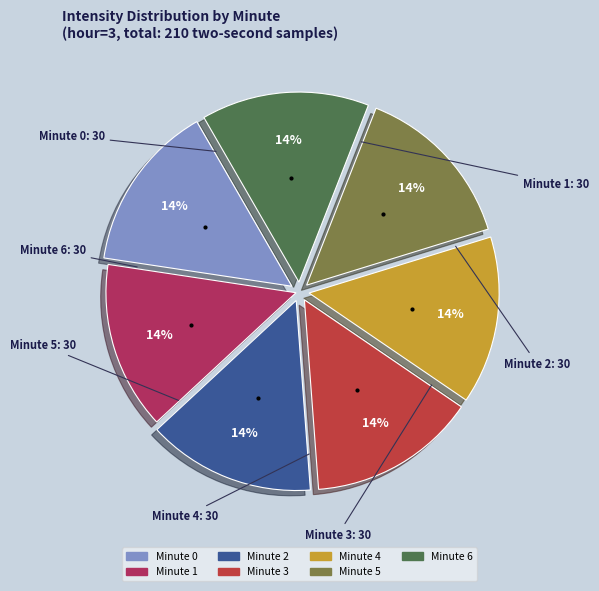

Approximately how many times larger is the value at Minute 3 compared to Minute 1?

1.0